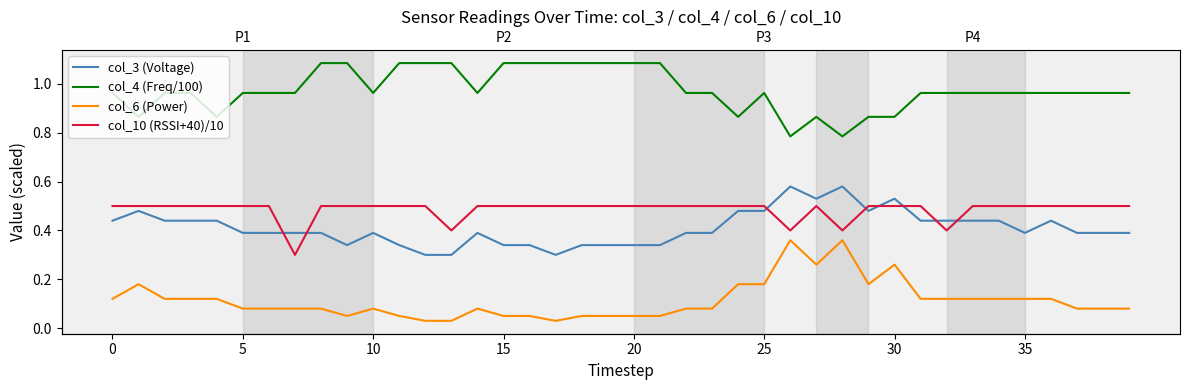

In col_3 (Voltage), how many points are lower than both neighbors (excluding endpoints)?

5